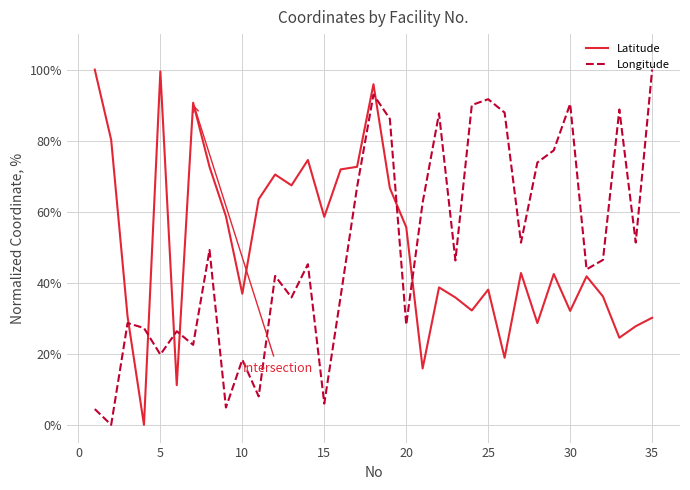

Which series has the largest total across all categories?

Latitude